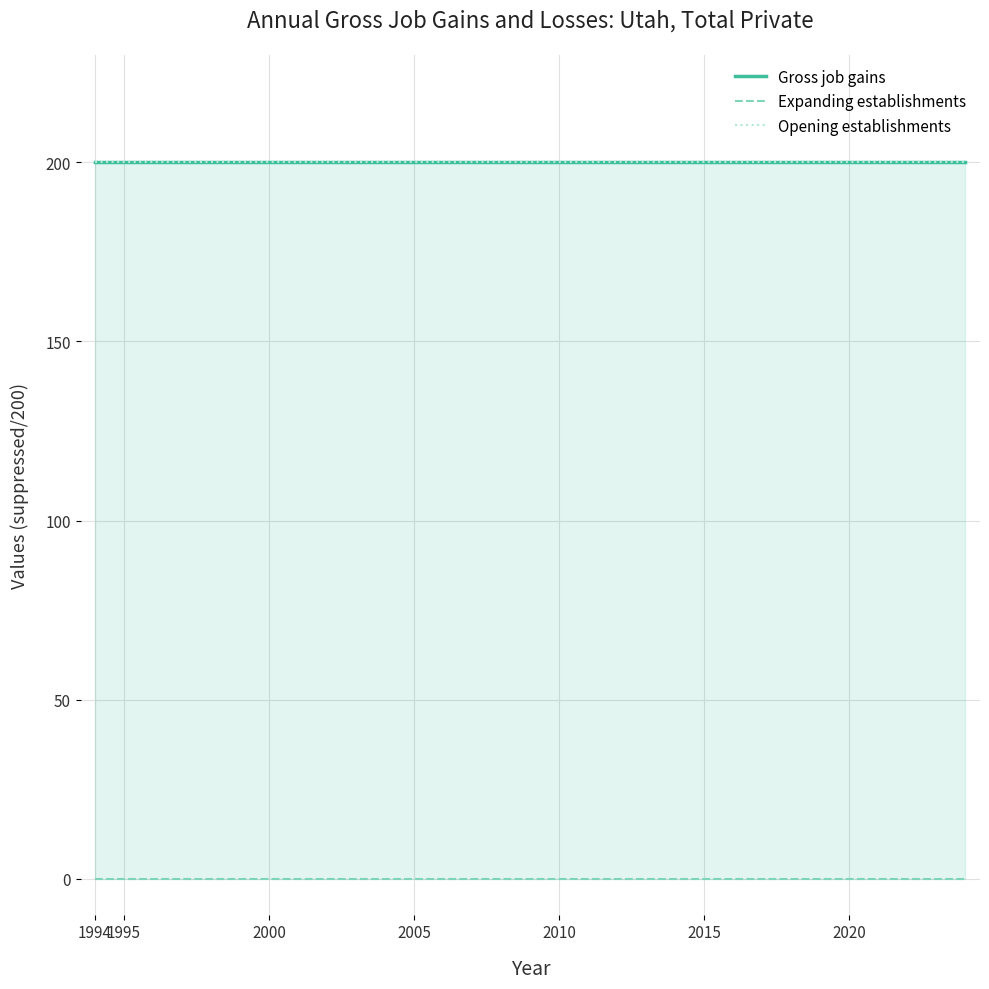

Where is Expanding establishments nearest to the value 0?

1994